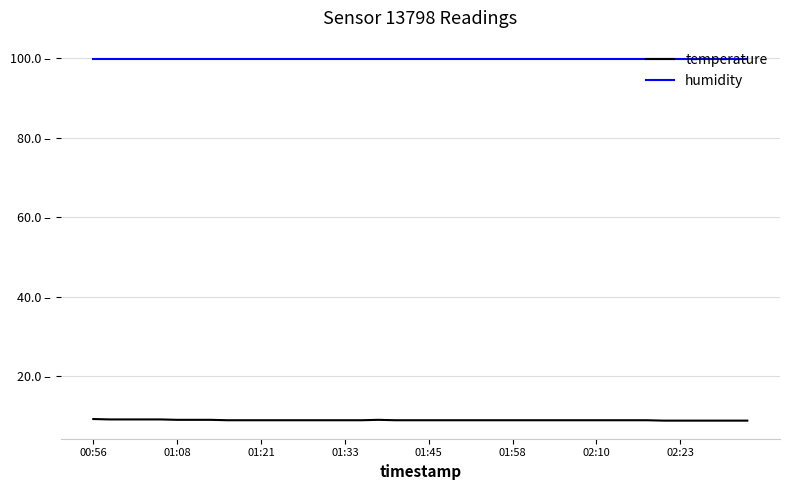

At which category is the sum across all series the highest?

00:56